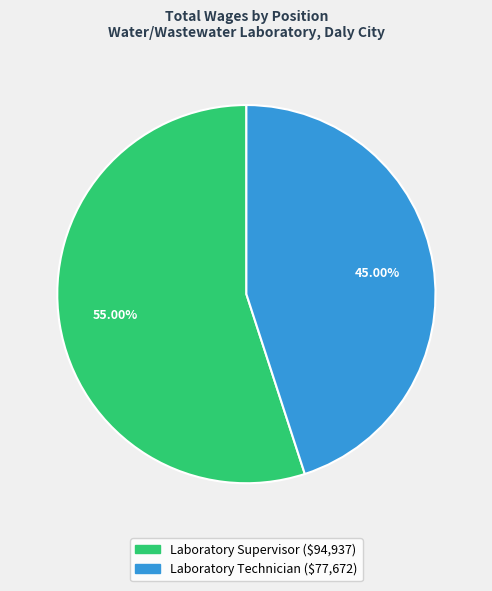

How many slices are in this pie chart?

2